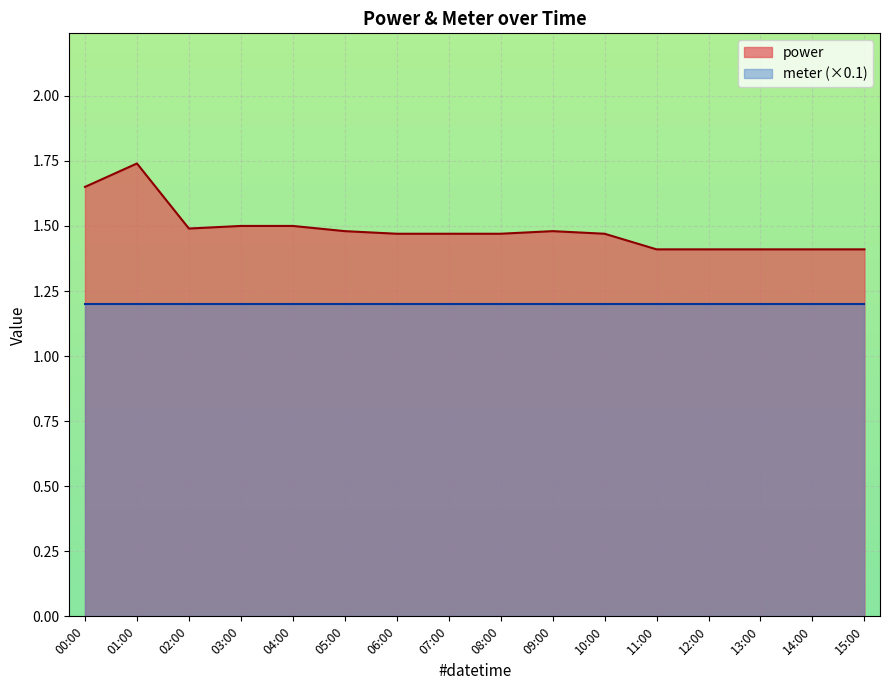

Reading right to left, extract all data points from this chart.

15:00=1.4	14:00=1.4	13:00=1.4	12:00=1.4	11:00=1.4	10:00=1.5	09:00=1.5	08:00=1.5	07:00=1.5	06:00=1.5	05:00=1.5	04:00=1.5	03:00=1.5	02:00=1.5	01:00=1.7	00:00=1.6